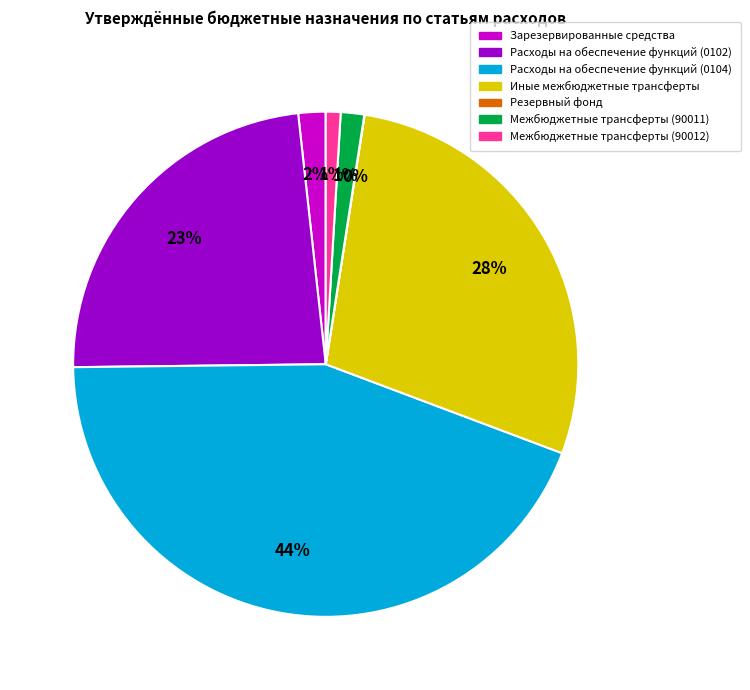

To the nearest percent, what is the average slice percentage?

14%